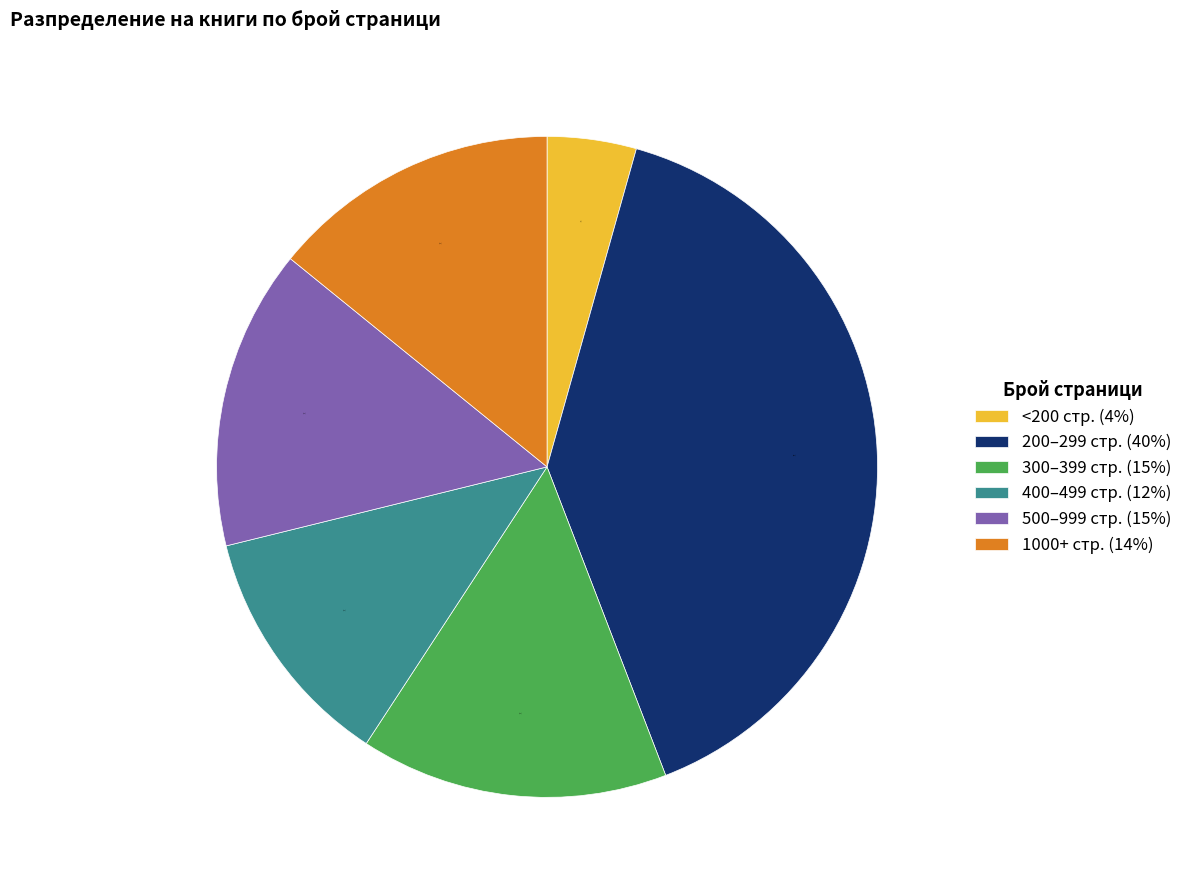

To the nearest percent, what is the difference between the 400–499 стр. (12%) and 300–399 стр. (15%) slice percentages?

3%